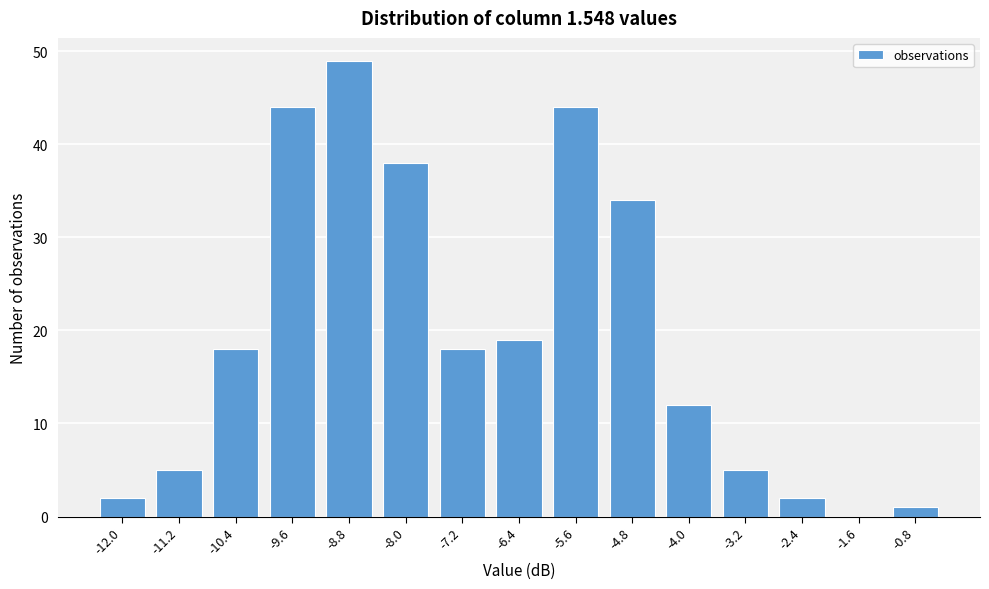

Reading left to right, list all the values displayed in this chart.

-12.0=2	-11.2=5	-10.4=18	-9.6=44	-8.8=49	-8.0=38	-7.2=18	-6.4=19	-5.6=44	-4.8=34	-4.0=12	-3.2=5	-2.4=2	-1.6=0	-0.8=1